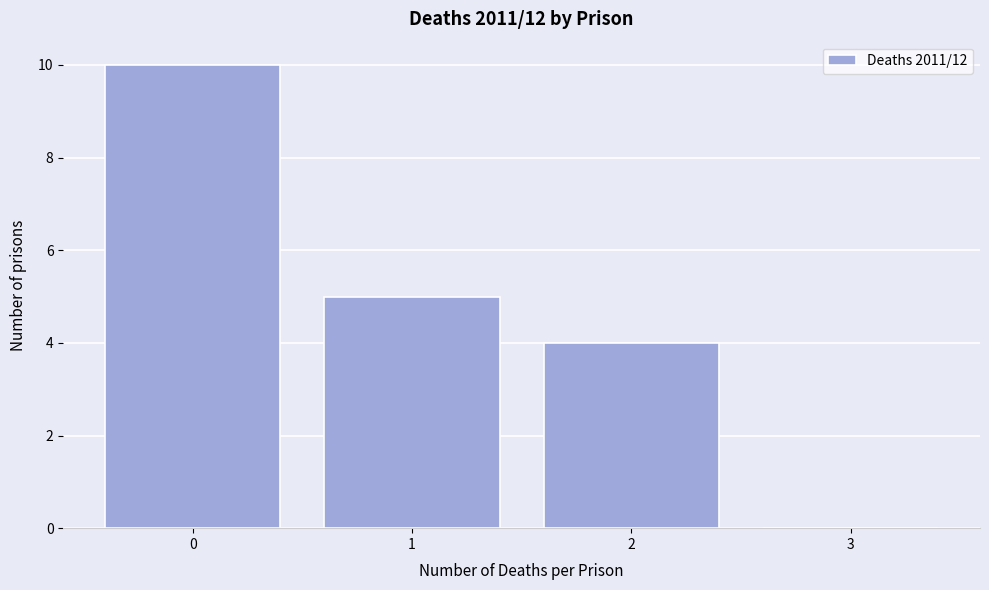

Reading left to right, list every bar in this chart as the range it spans on the x-axis followed by its height. The values are not printed on the chart, so give them approximately, as read against the axis.

-0.5 to 0.5: 10
0.5 to 1.5: 5
1.5 to 2.5: 4
2.5 to 3.5: 0